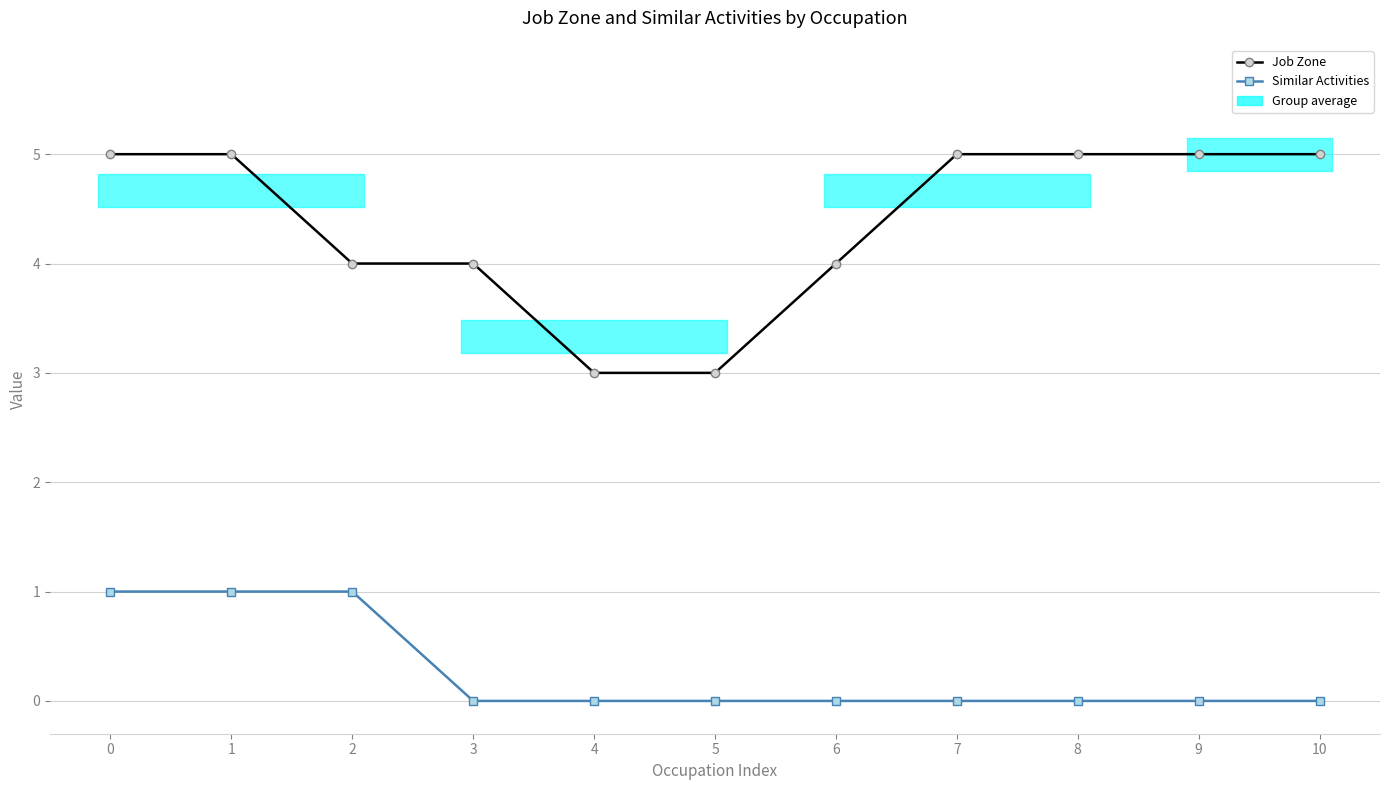

True or false: Job Zone and Similar Activities cross at least once.

False